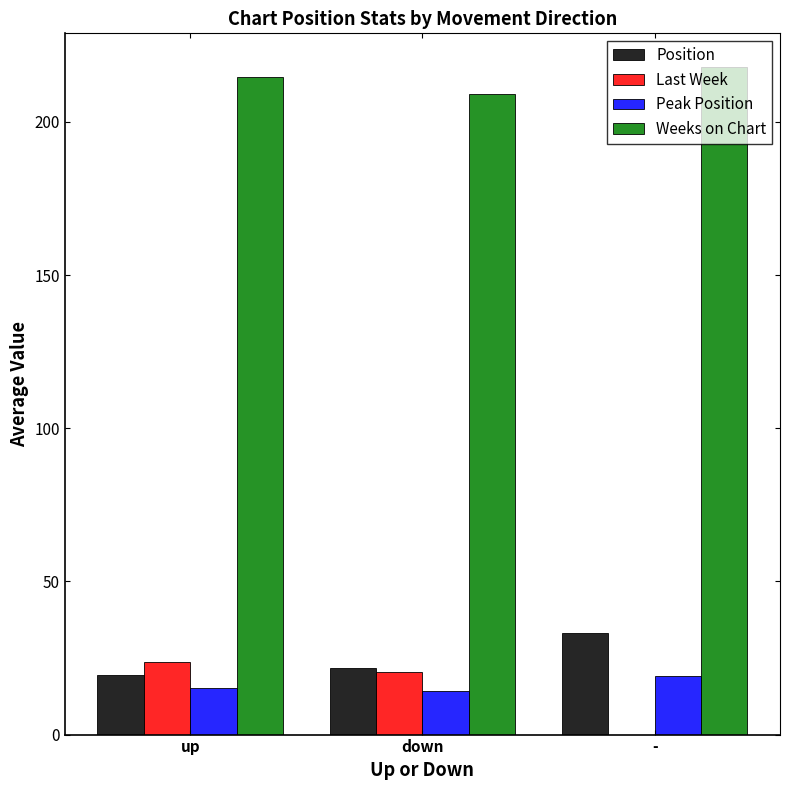

Count the number of categories in the chart.

3